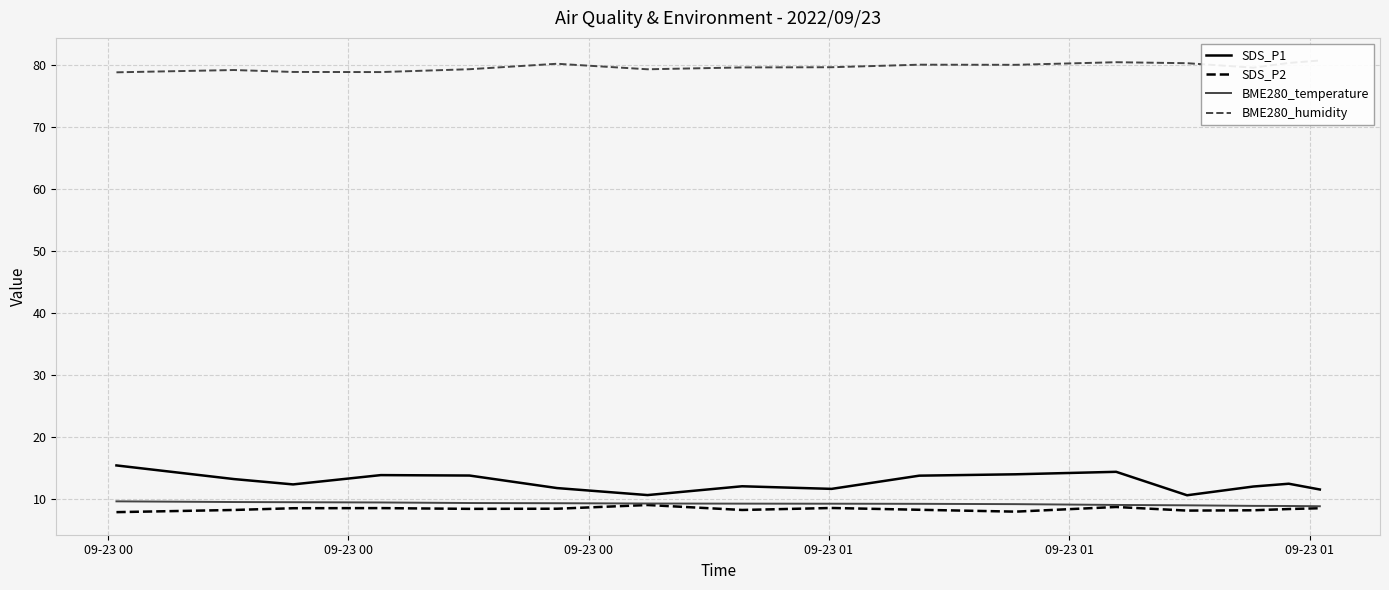

List the series in order of their peak value, highest first.

BME280_humidity, SDS_P1, BME280_temperature, SDS_P2